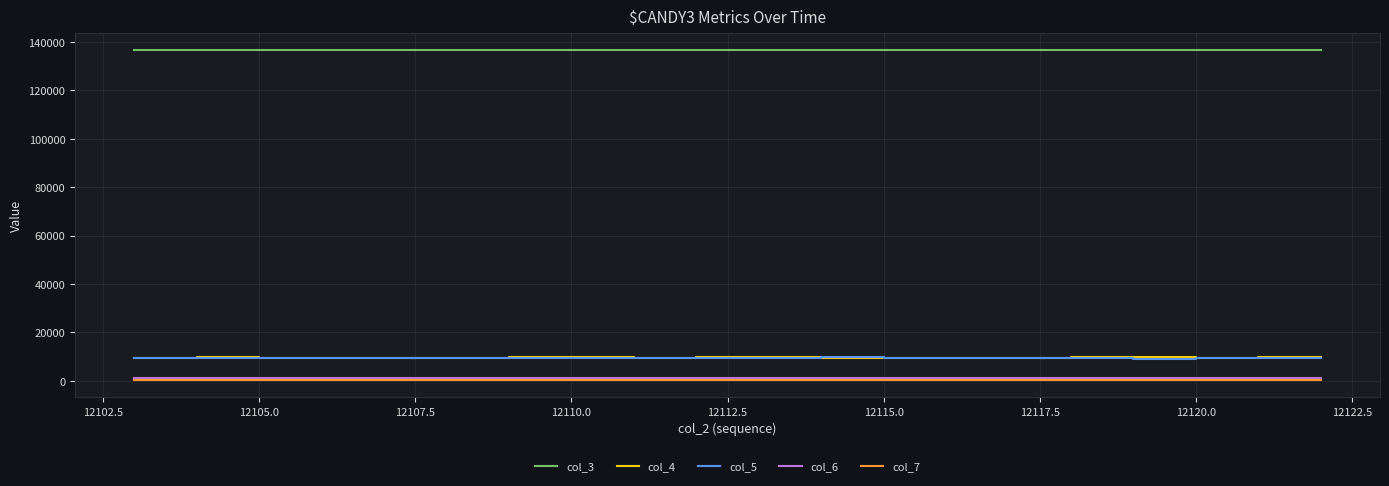

Which series has the largest total across all categories?

col_3